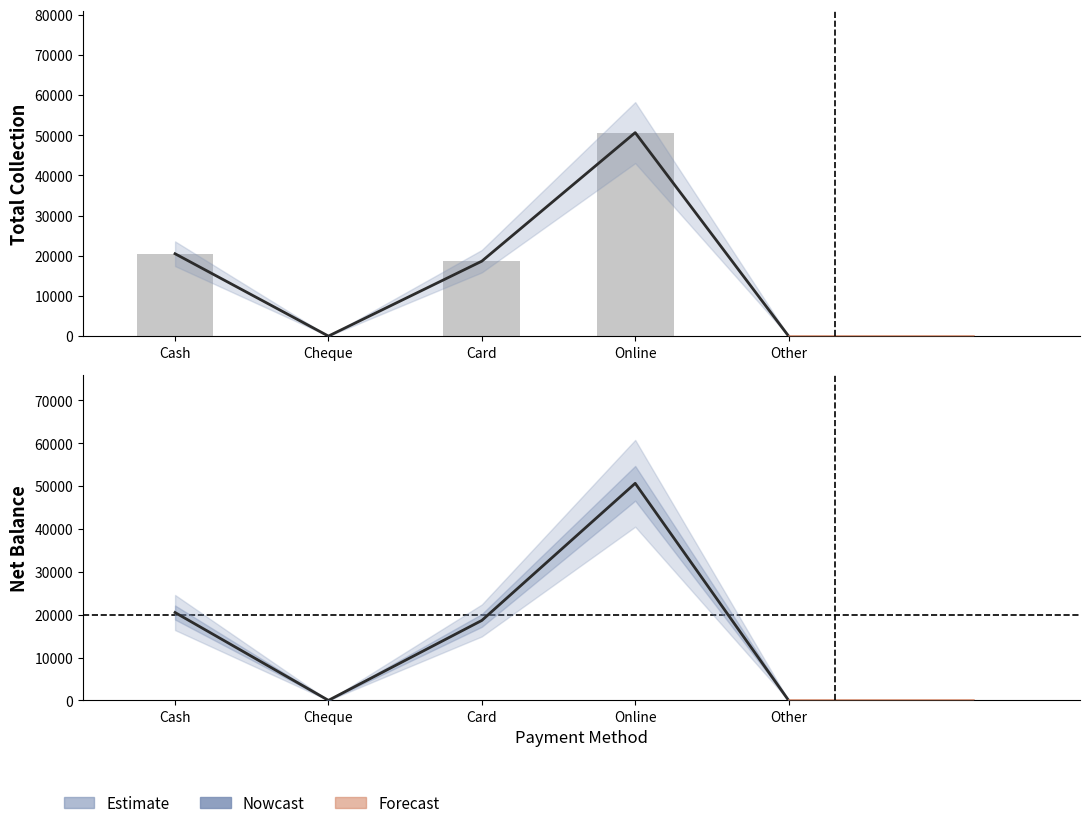

At which label is Net Balance closest to 25325?

Cash